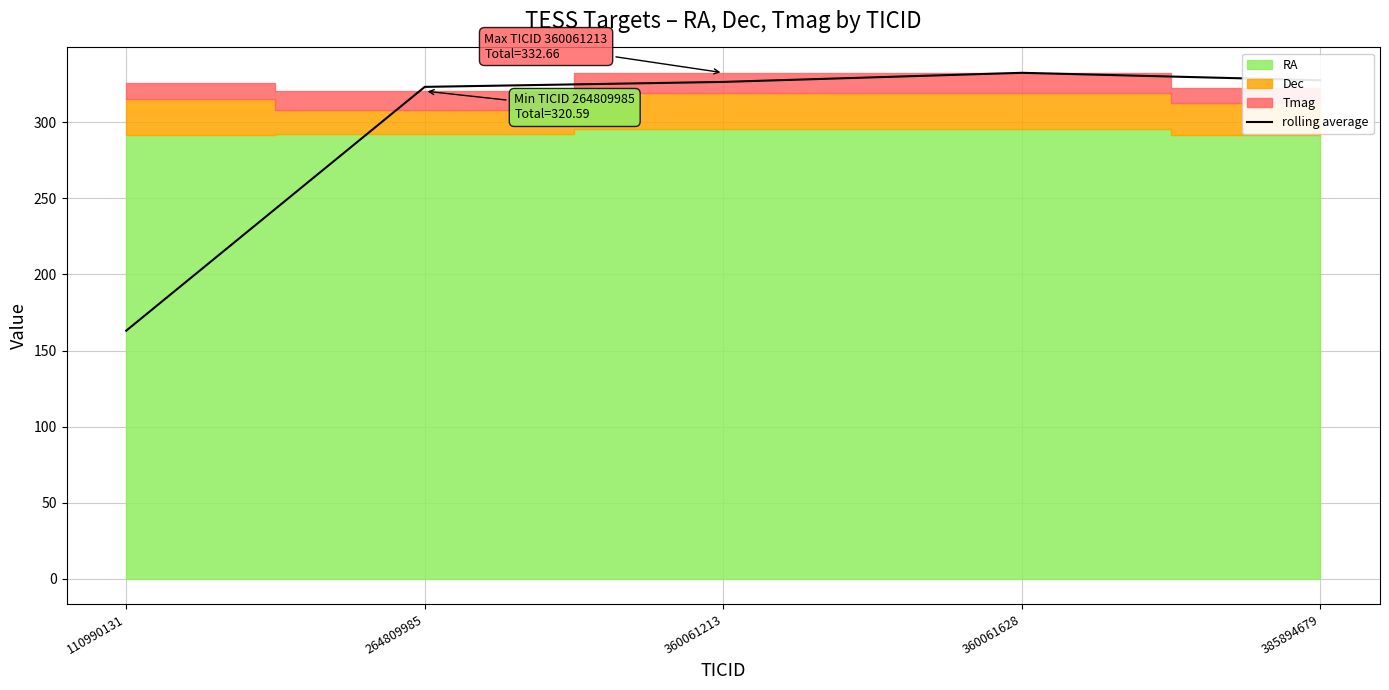

What is the approximate value at 385894679?

327.7